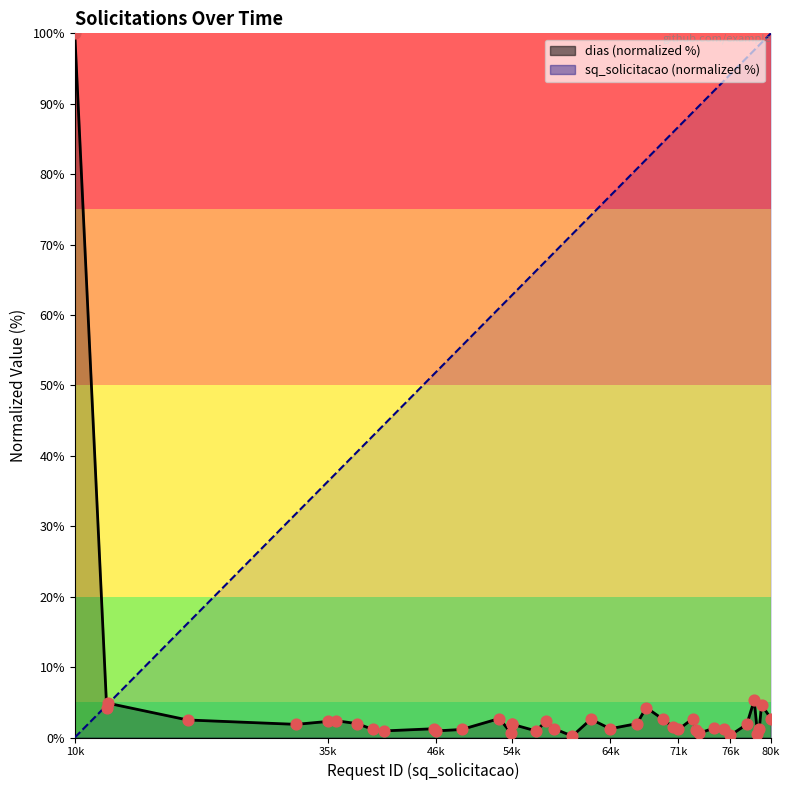

Which series has the largest Y range (max minus min)?

sq_solicitacao